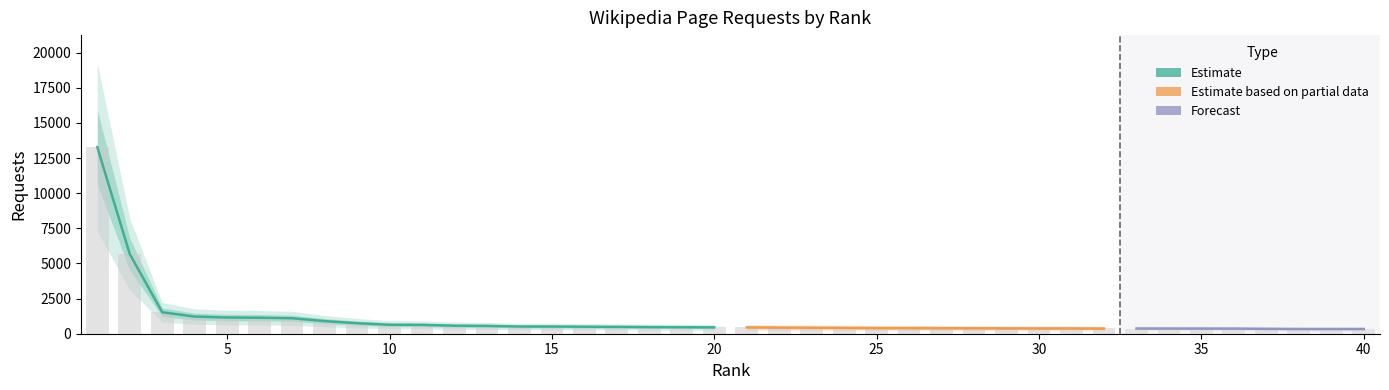

What value does the data have at 14?

514